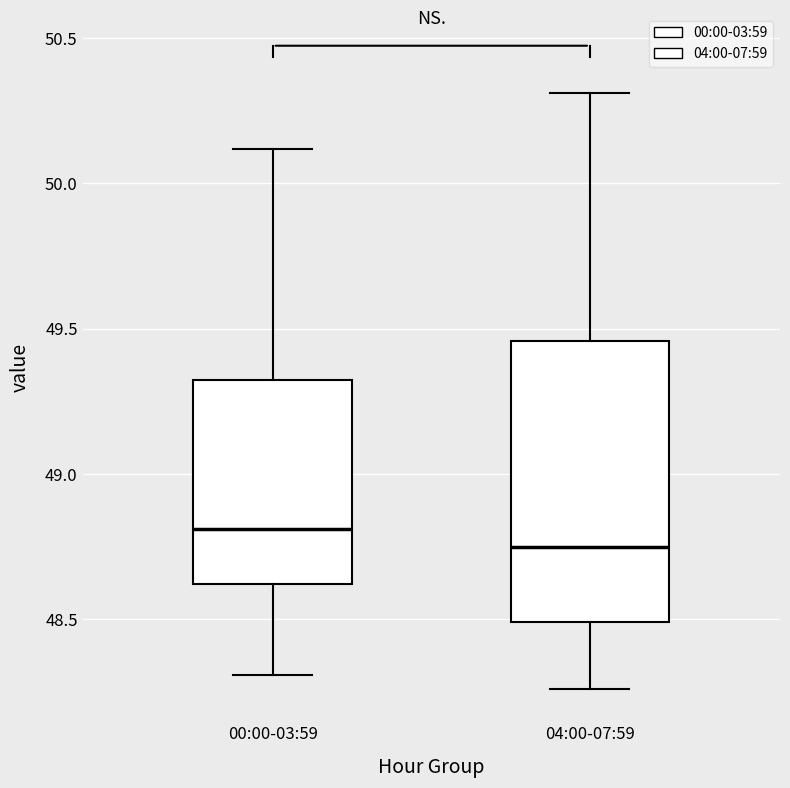

Reading left to right, transcribe this box plot: for each box, give where its median line is, the range the box spans, and where its two whiskers end, as read against the y-axis. The values are not printed on the chart, so give them approximately, as read against the axis.

00:00-03:59: median 48.80, box 48.60 to 49.30, whiskers 48.30 to 50.10
04:00-07:59: median 48.75, box 48.50 to 49.45, whiskers 48.25 to 50.30